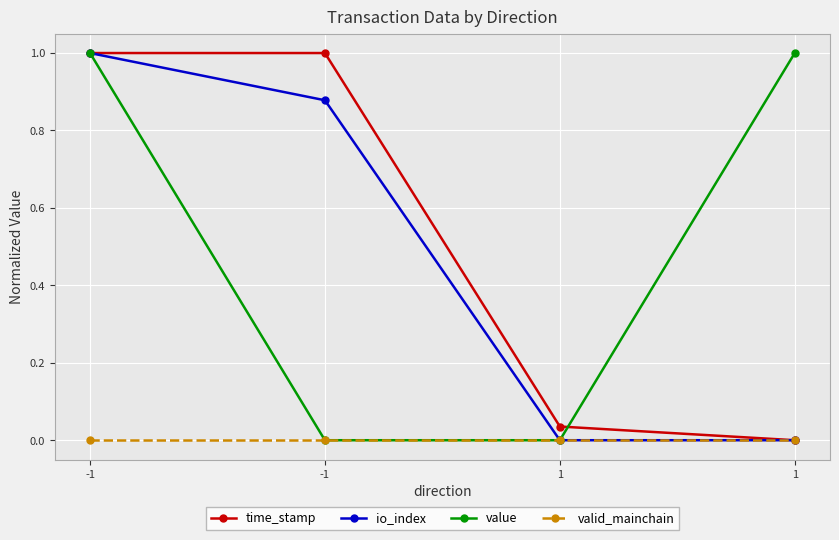

True or false: time_stamp has a value of 1.6 at -1.

False